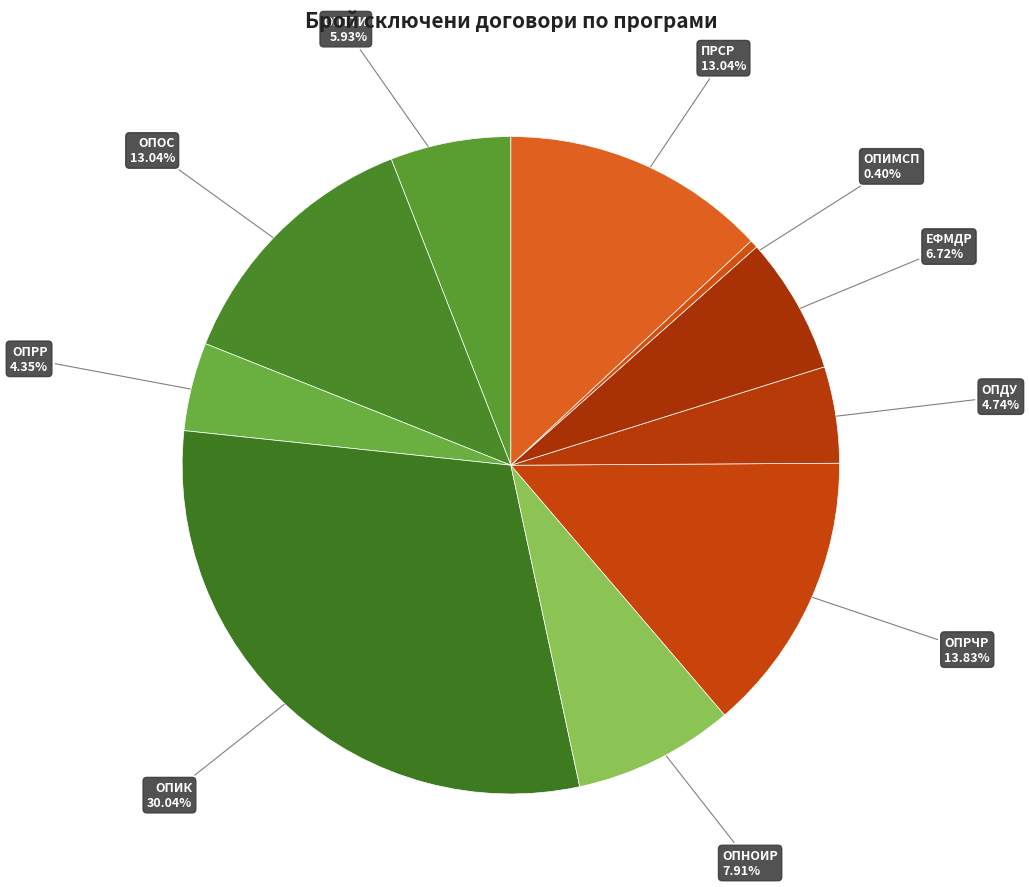

What percentage is the ОПНОИР slice, to the nearest percent?

8%